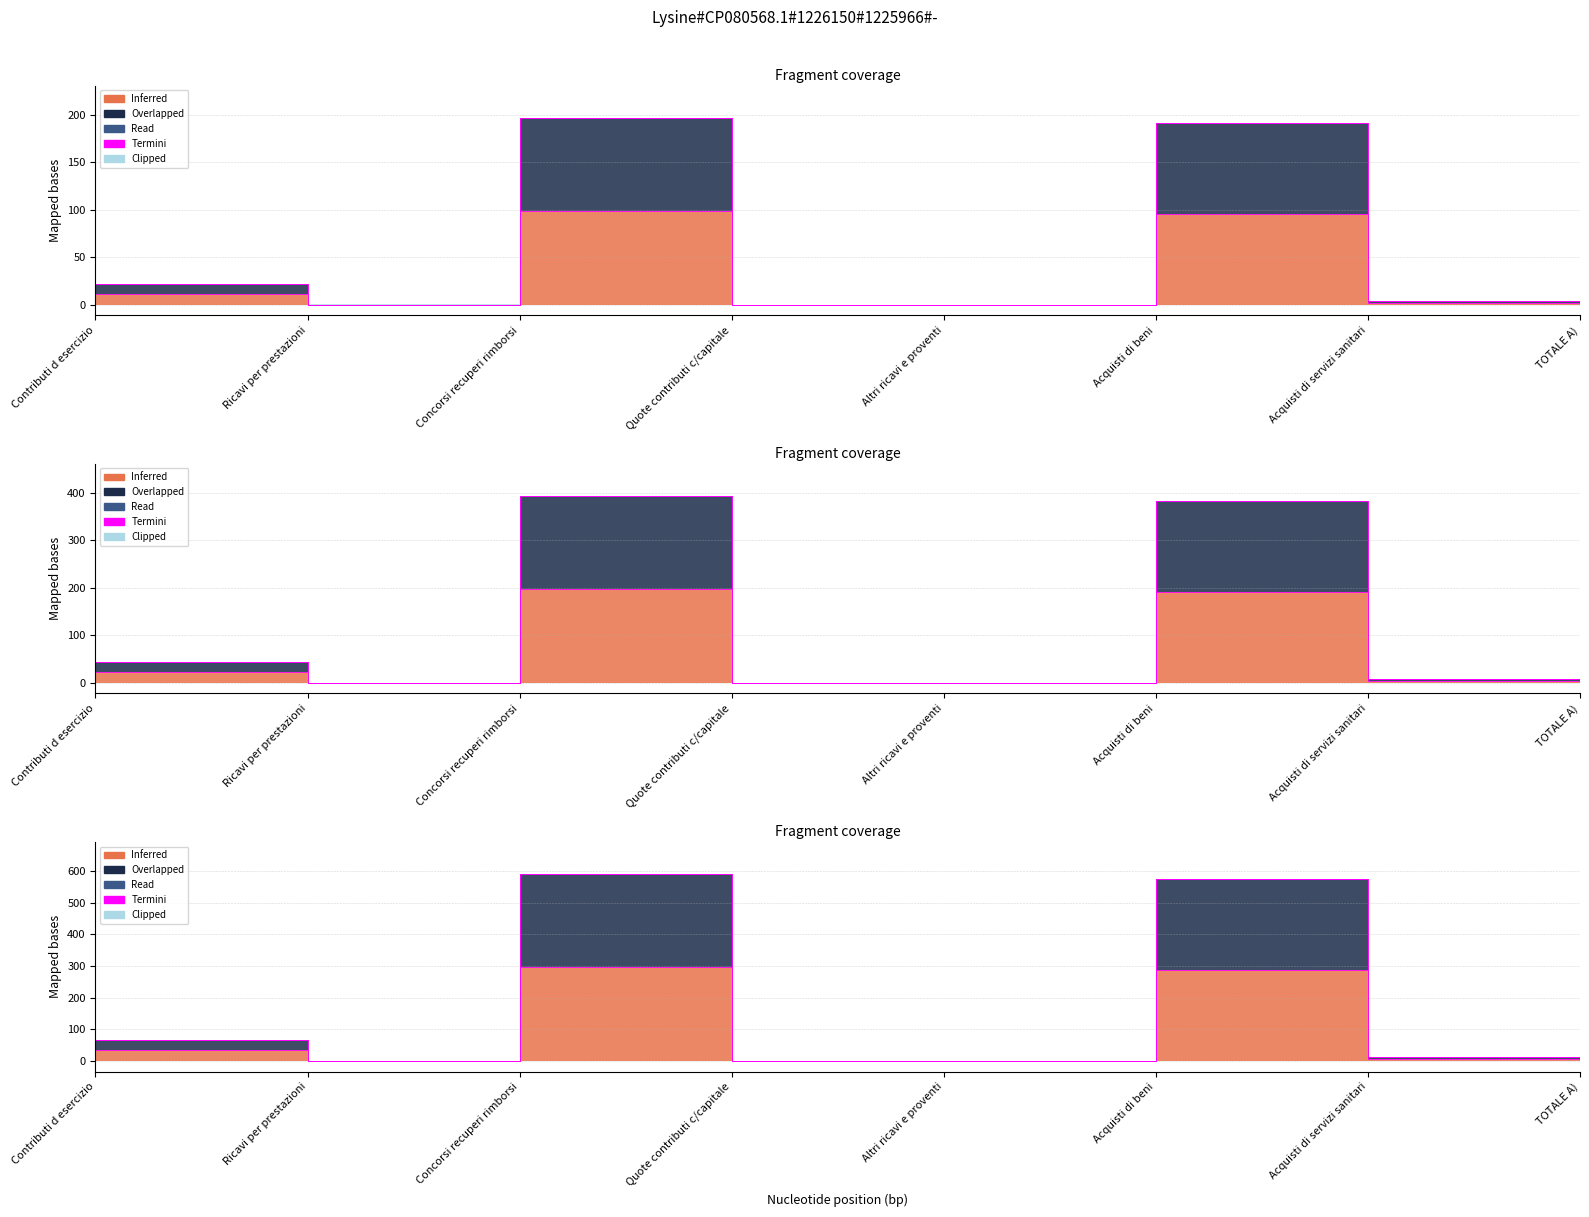

Which series has the widest spread of values?

Overlapped (2021)